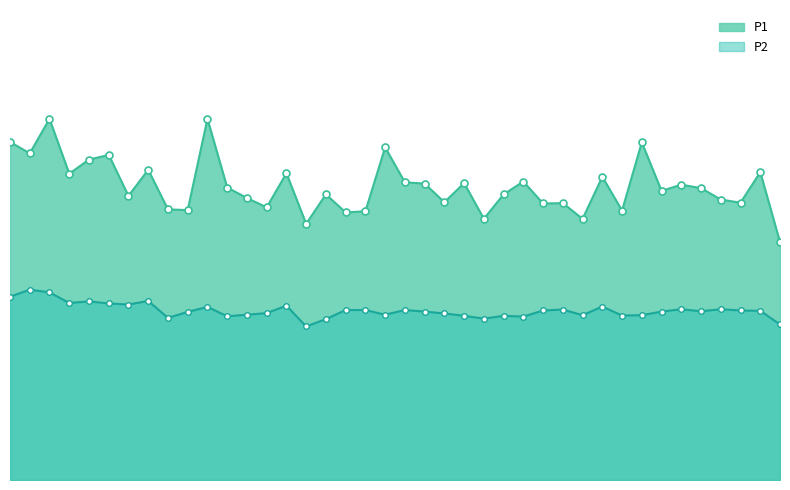

What is the approximate value of P1_line at 7?

19.8